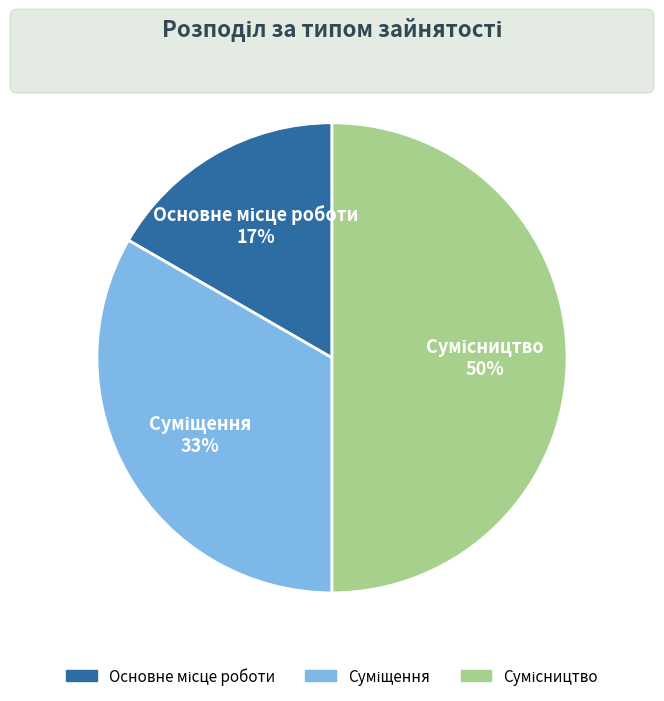

To the nearest percent, what is the average slice percentage?

33%